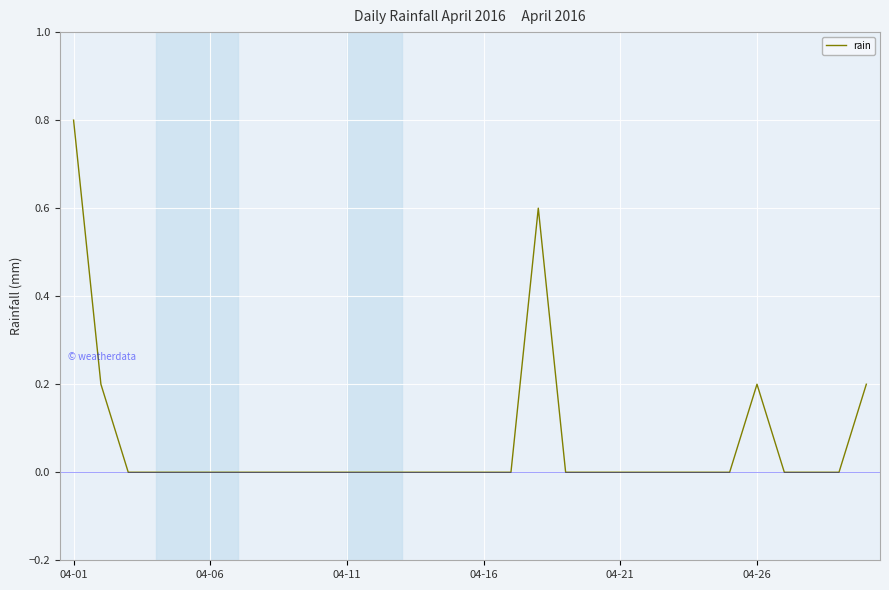

What is the difference between the maximum and minimum values?

0.8